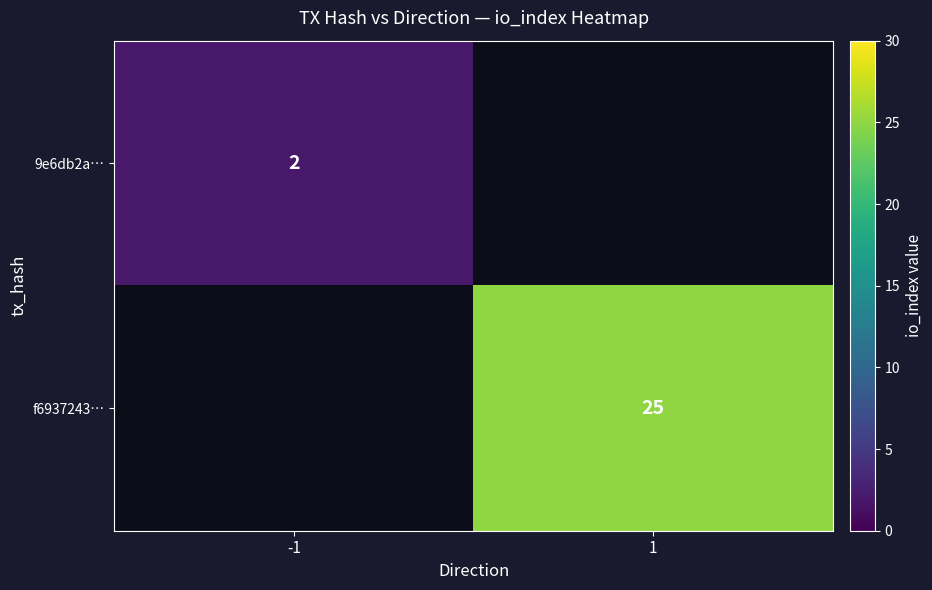

True or false: f6937243… has a value of 5 at 1.

False